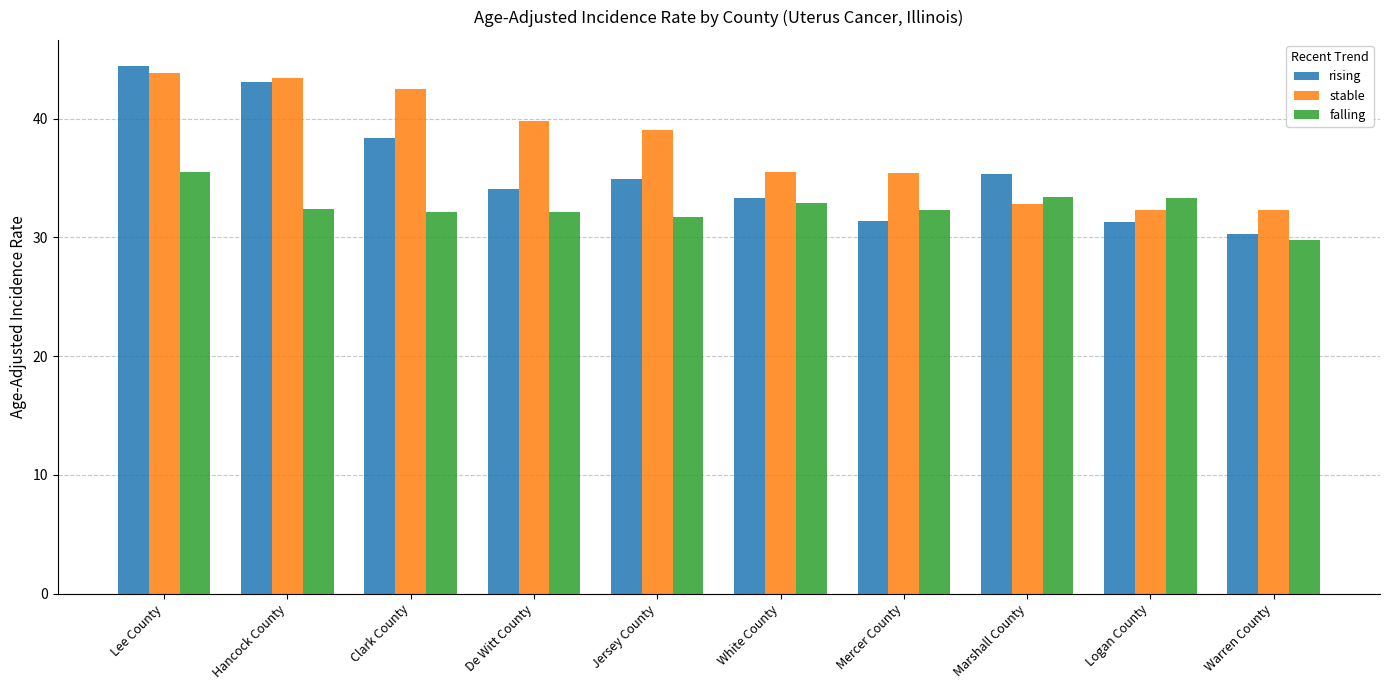

How many data points does each series have?

10